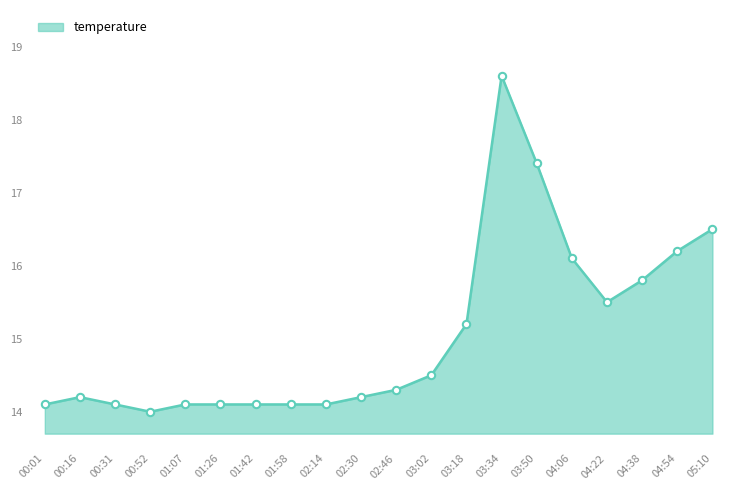

What is the change in value from 01:58 to 03:34?

+4.5